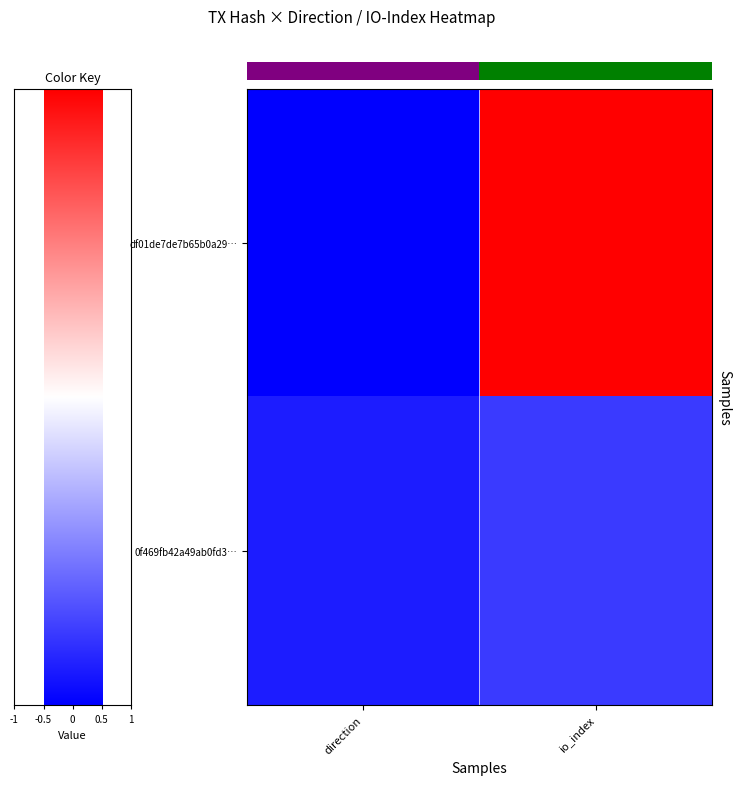

Reading right to left, extract all data points from this chart.

df01de7de7b65b0a29…: io_index=1.0	direction=-1.0
0f469fb42a49ab0fd3…: io_index=-0.8	direction=-0.9